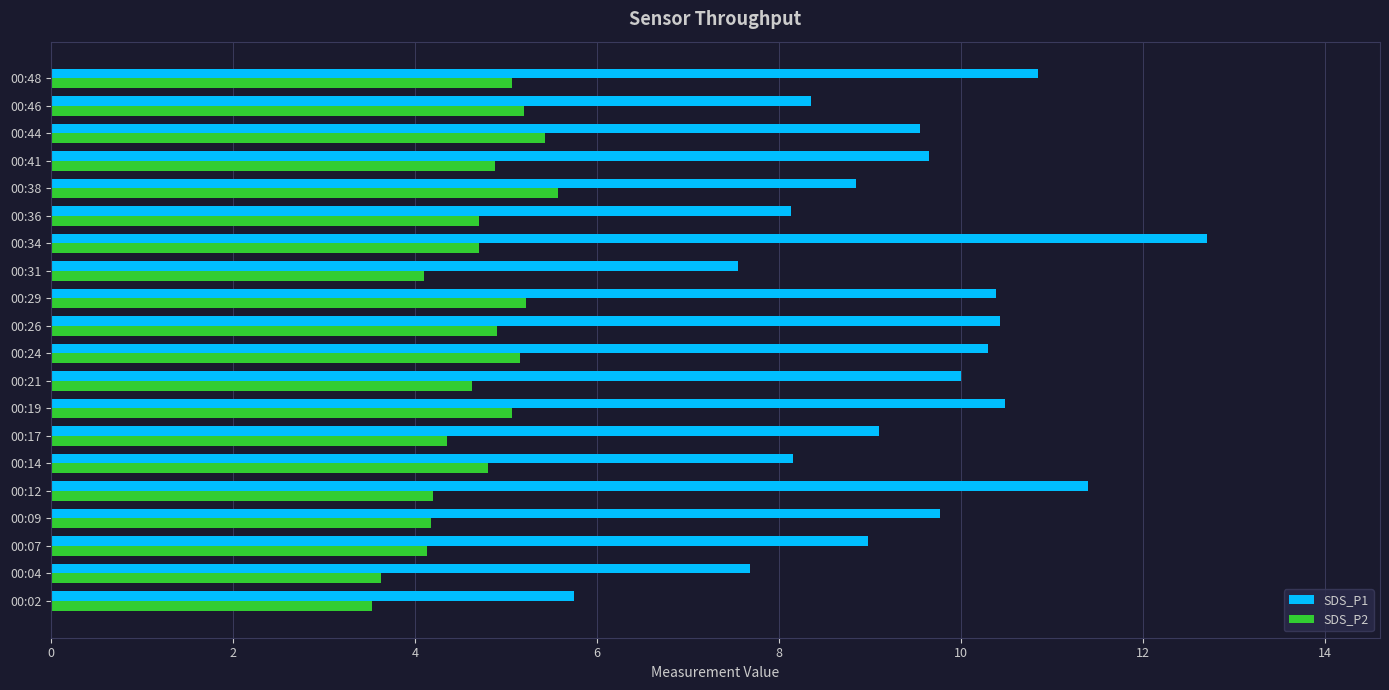

Which series has the largest range (max minus min)?

SDS_P1